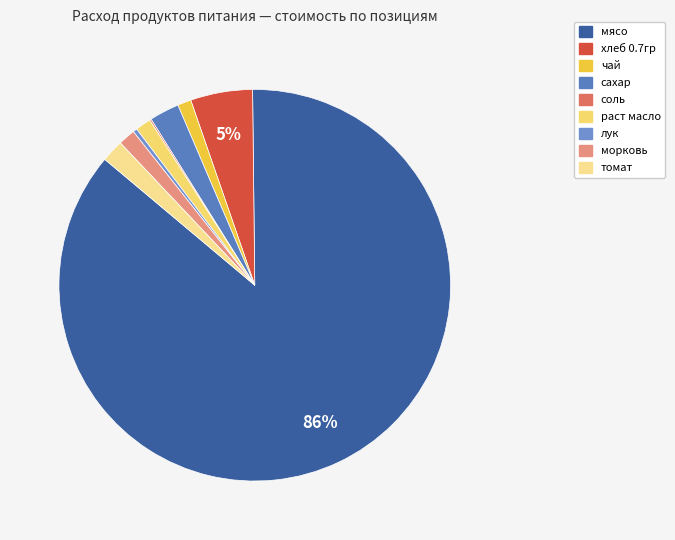

True or false: лук accounts for 1% of the total.

False